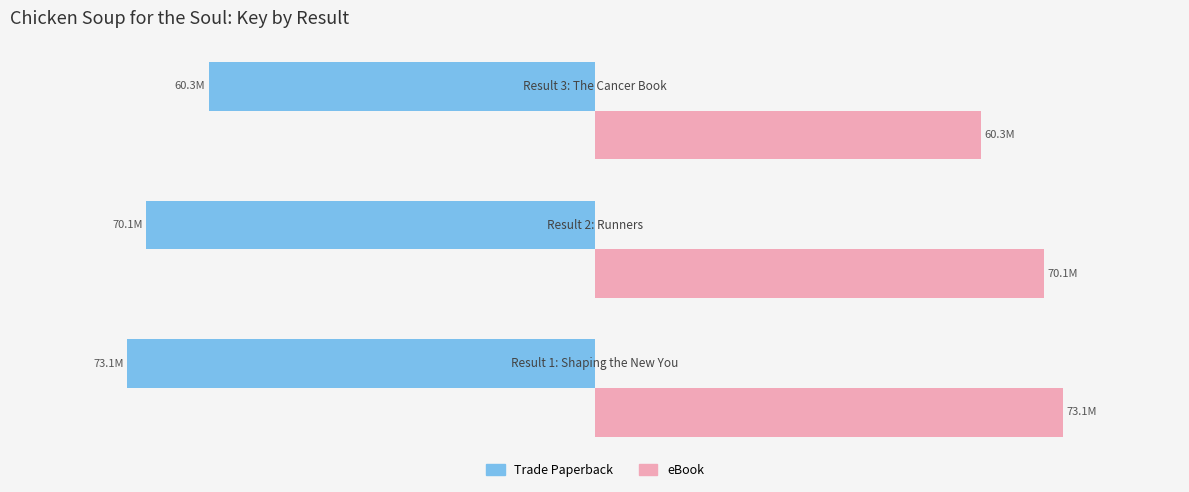

What are all the series names shown in the legend?

Trade Paperback, eBook